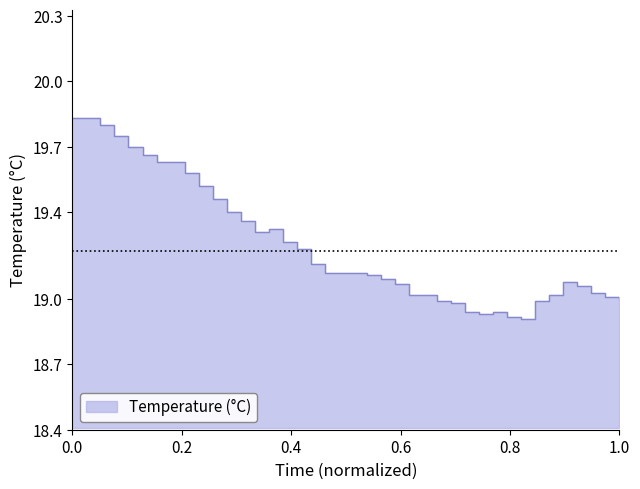

What is the smallest value displayed?

18.9